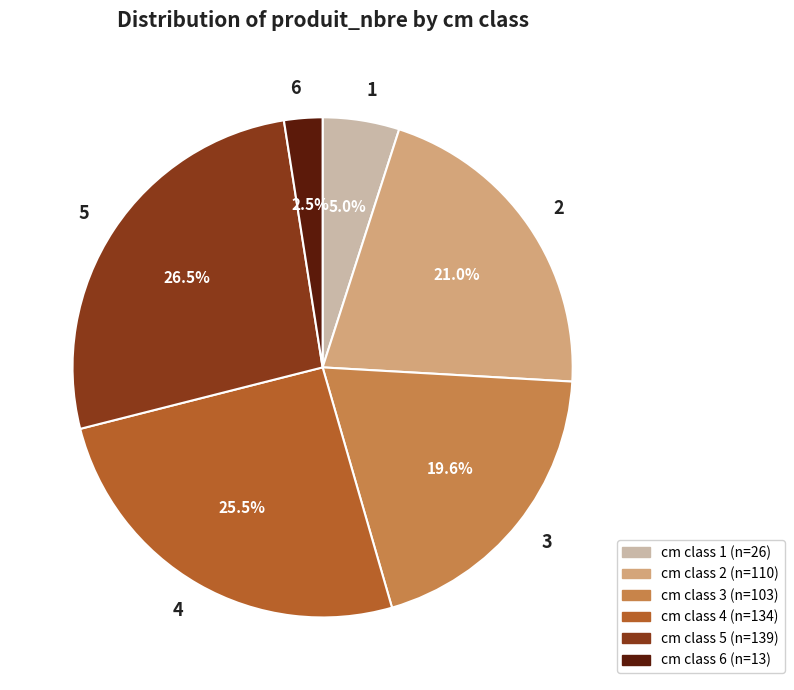

To the nearest percent, what is the combined percentage of 1 and 6?

7%